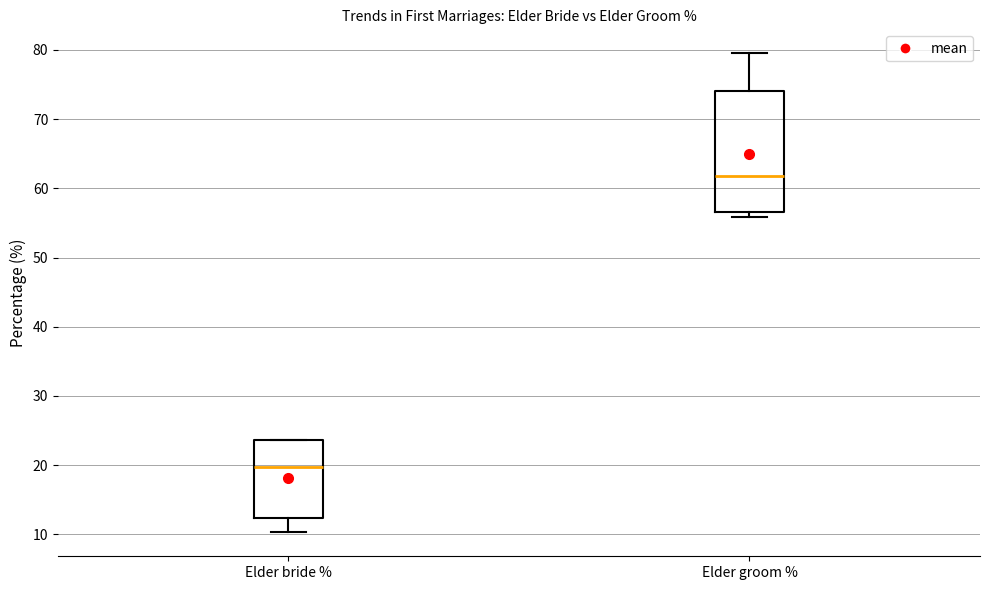

Reading left to right, read every box against the y-axis: the position of its median line, the range the box covers, and the ends of its whiskers. The values are not printed on the chart, so give them approximately, as read against the axis.

Elder bride %: median 20, box 12 to 24, whiskers 10 to 24
Elder groom %: median 62, box 57 to 74, whiskers 56 to 80